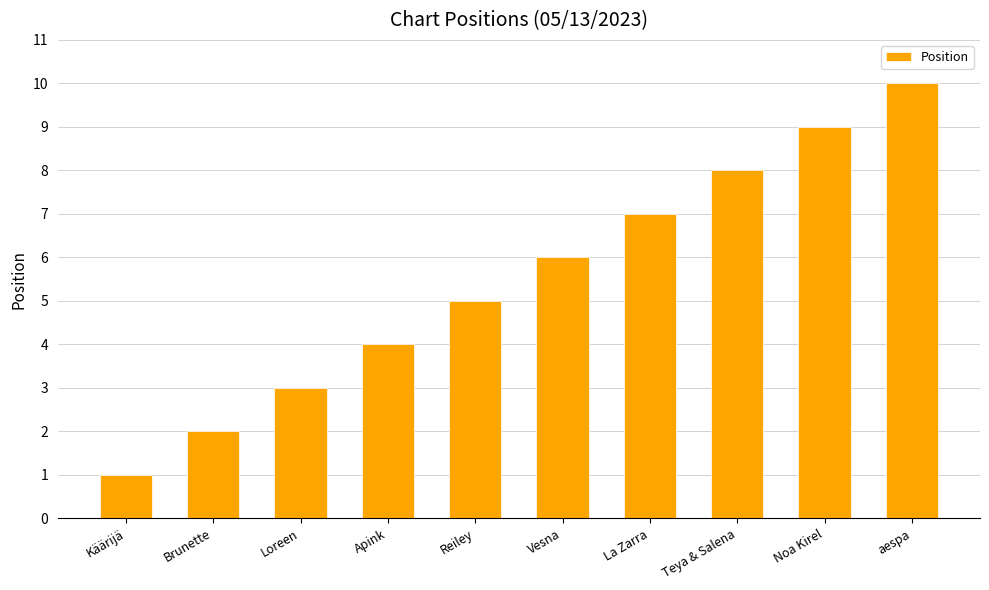

The chart shows a value of 3 at Loreen. True or false?

True